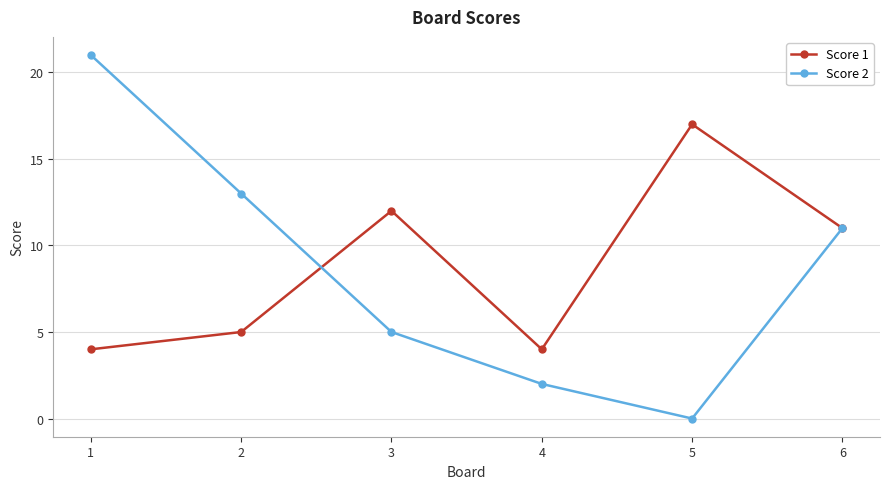

Where do Score 2 and Score 1 first cross each other?

2 and 3